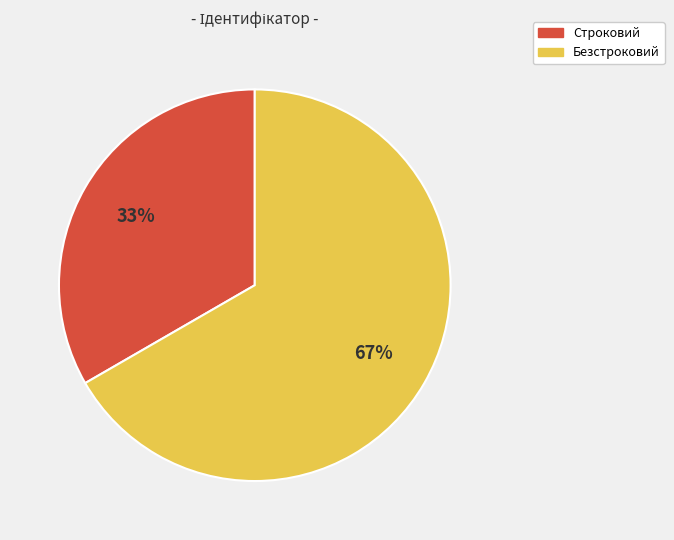

Count the number of slices in the pie.

2